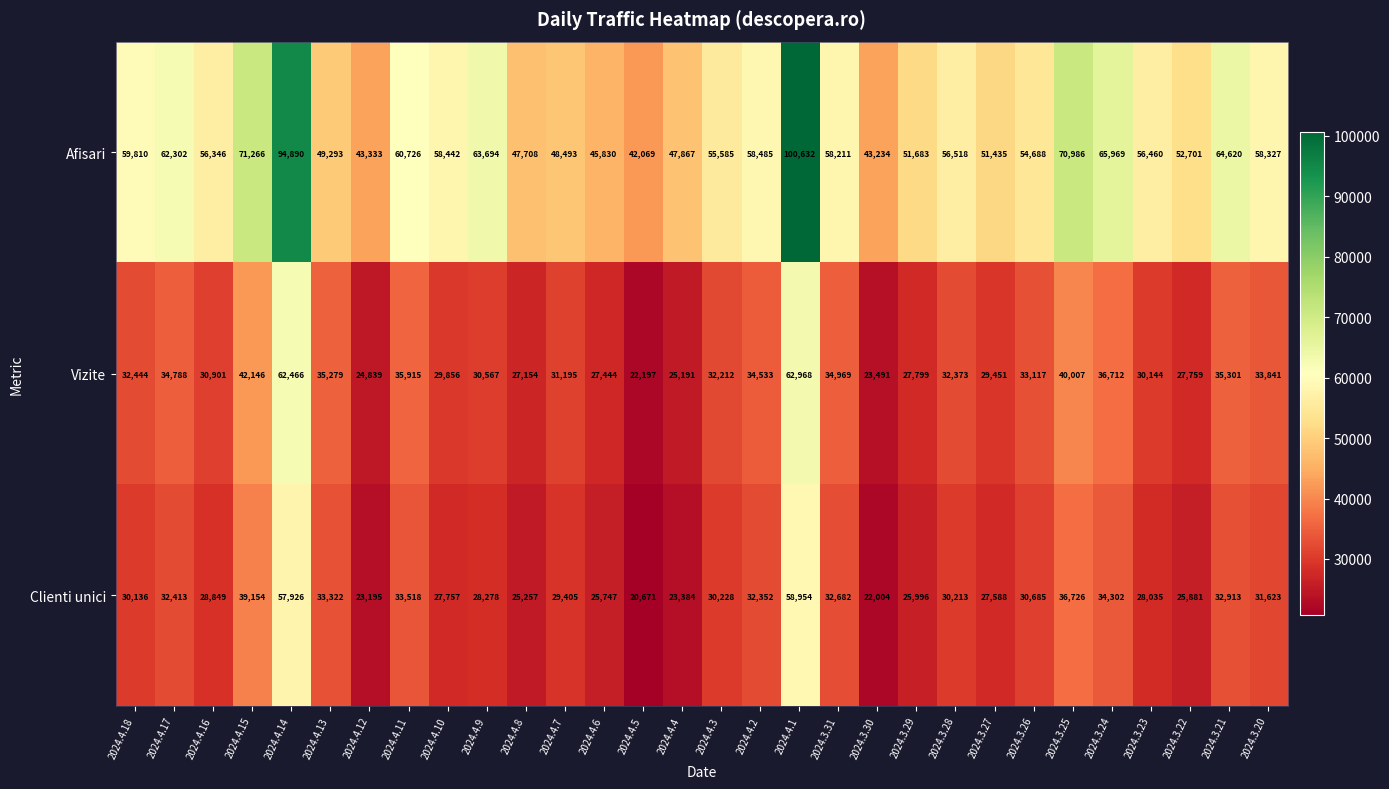

Which series has the largest total across all categories?

Afisari